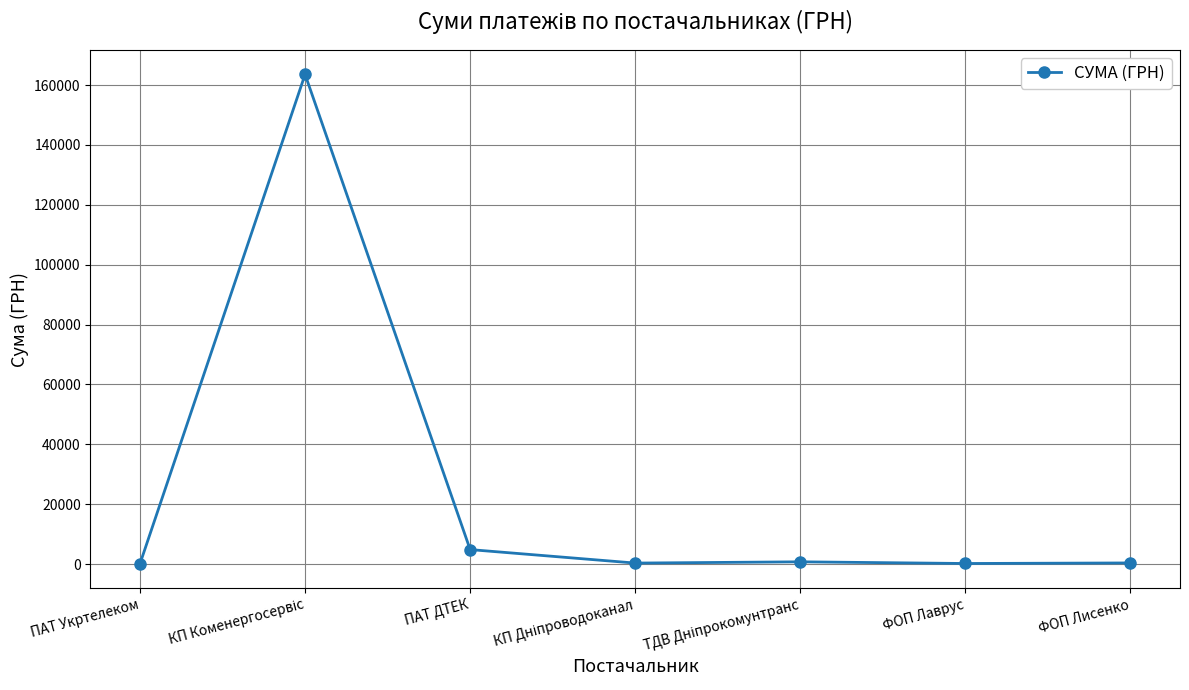

Between ПАТ ДТЕК and ФОП Лисенко, which is larger?

ПАТ ДТЕК